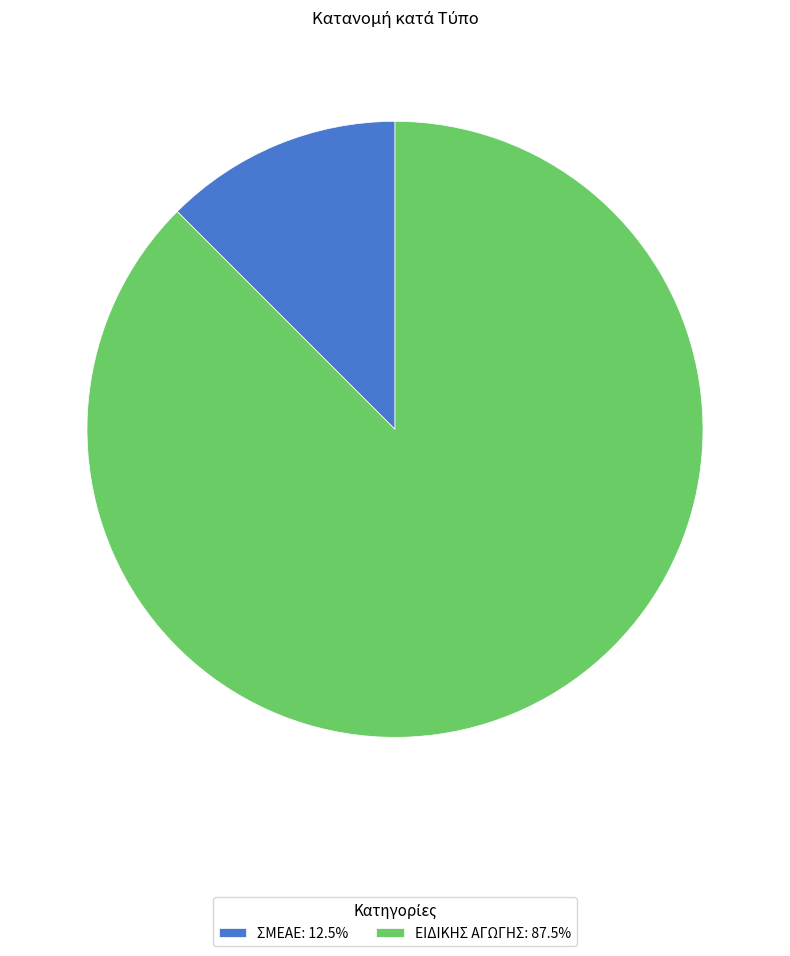

What is the smallest slice in the pie chart?

ΣΜΕΑΕ